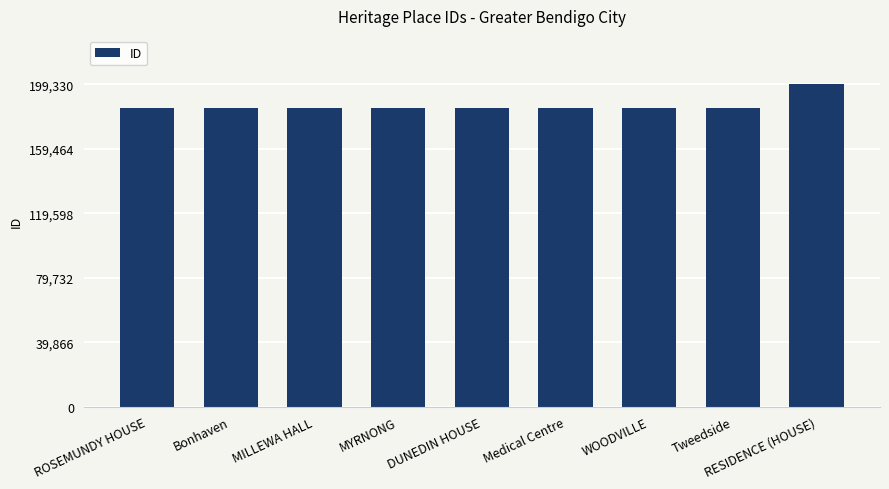

How many bars are there in total?

9